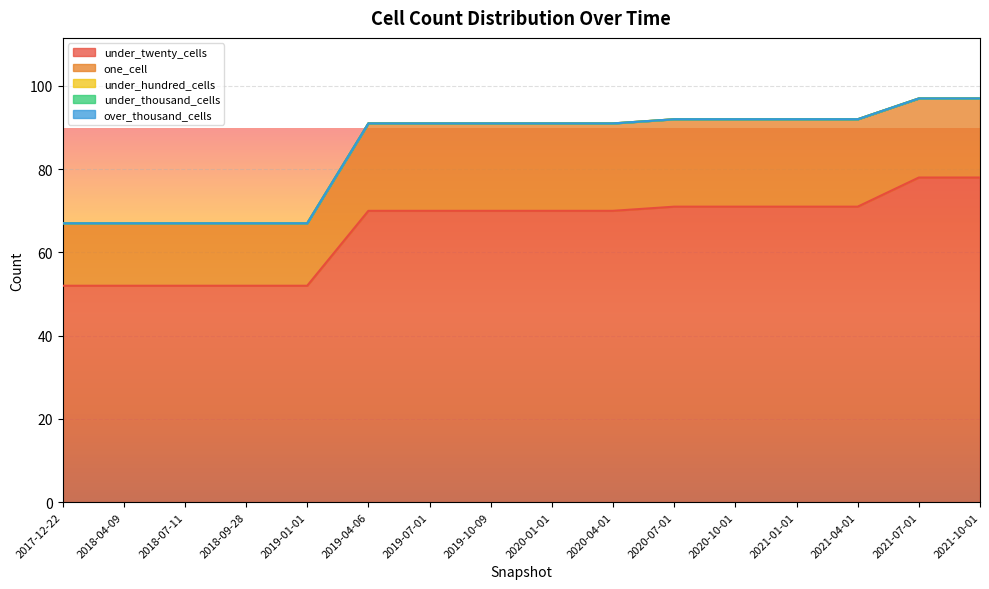

What value does the under_twenty_cells series have at 2018-04-09?

52